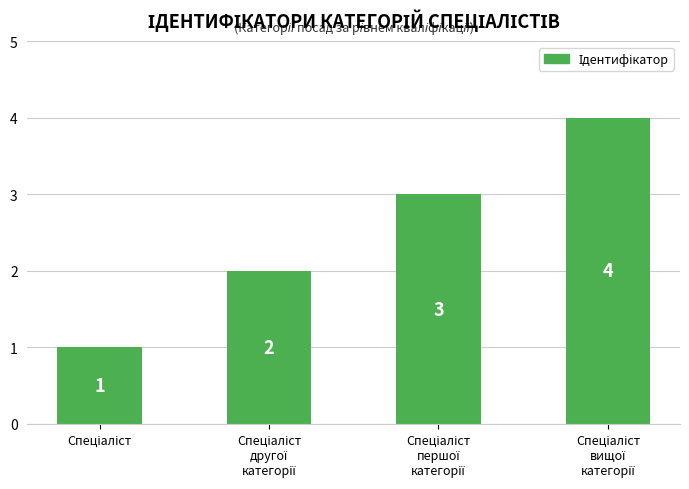

What is the value of the 4th bar from the left?

4